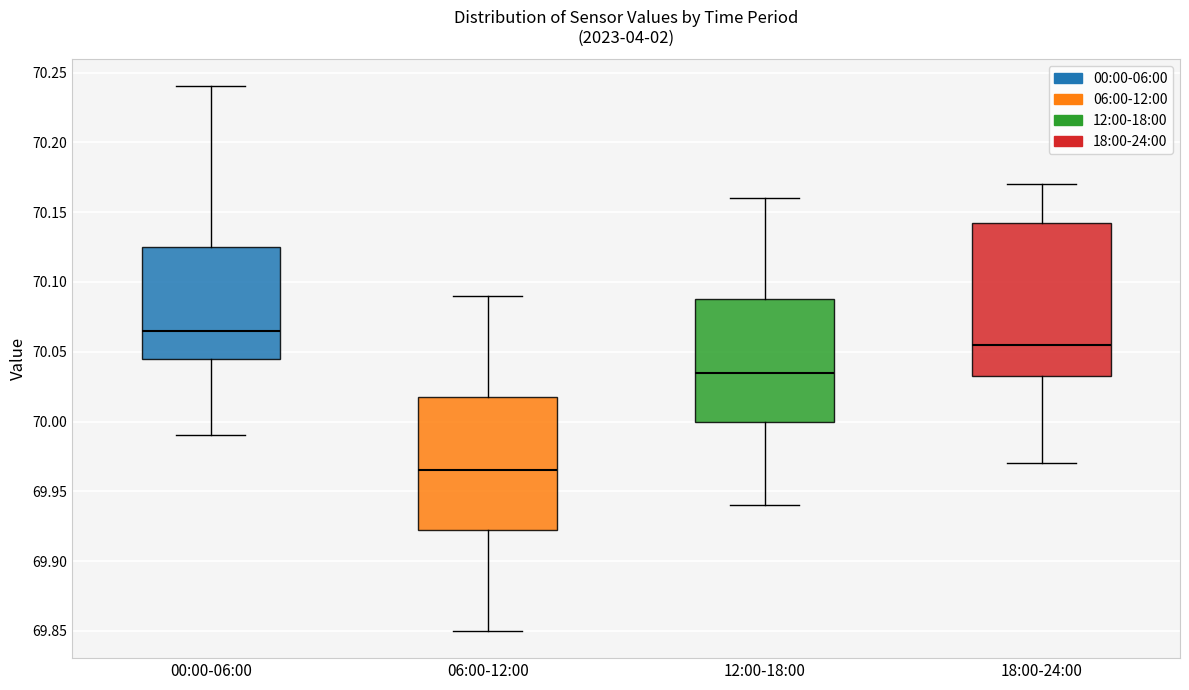

Reading left to right, transcribe this box plot: for each box, give where its median line is, the range the box spans, and where its two whiskers end, as read against the y-axis. The values are not printed on the chart, so give them approximately, as read against the axis.

00:00-06:00: median 70.065, box 70.045 to 70.125, whiskers 69.990 to 70.240
06:00-12:00: median 69.965, box 69.925 to 70.020, whiskers 69.850 to 70.090
12:00-18:00: median 70.035, box 70.000 to 70.090, whiskers 69.940 to 70.160
18:00-24:00: median 70.055, box 70.035 to 70.145, whiskers 69.970 to 70.170